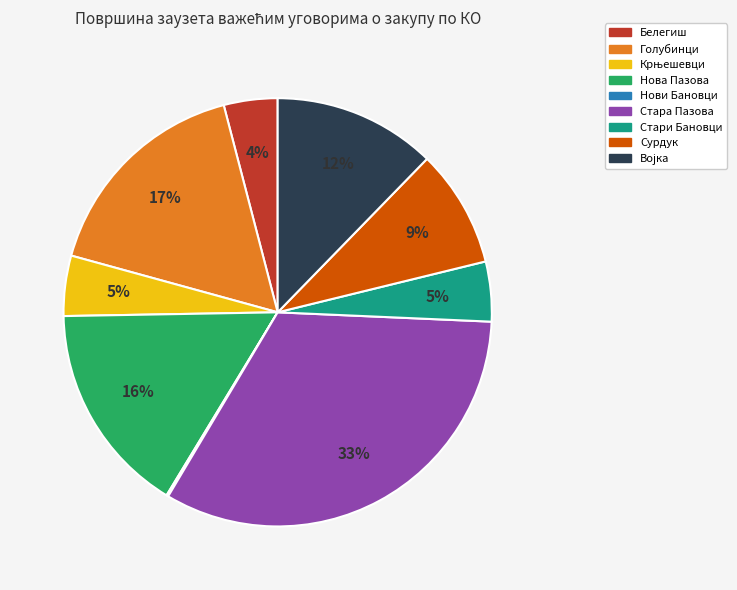

To the nearest percent, what is the difference between the largest and smallest slice percentages?

33%